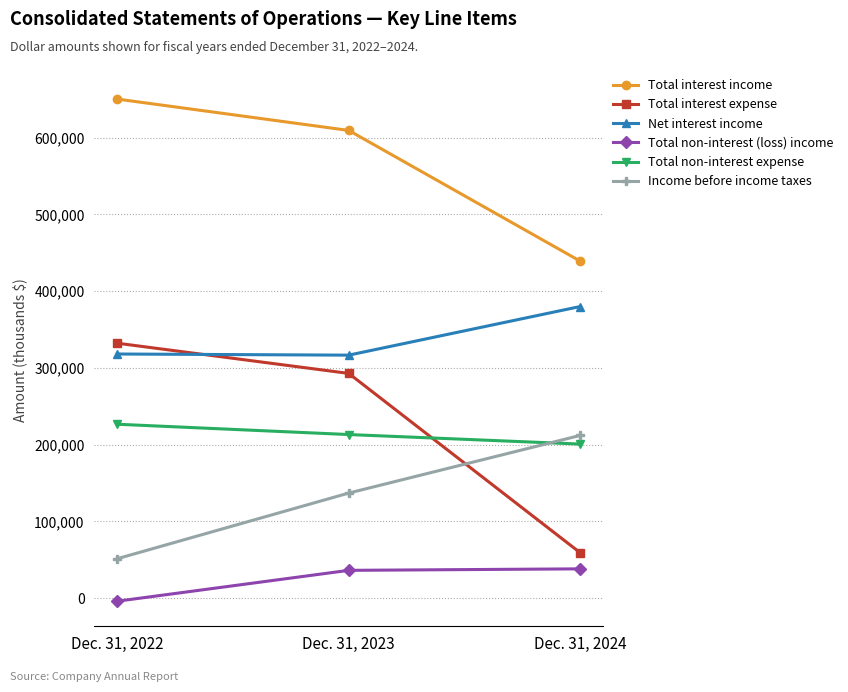

What is the difference between the Total non-interest expense values at Dec. 31, 2022 and Dec. 31, 2024?

25817